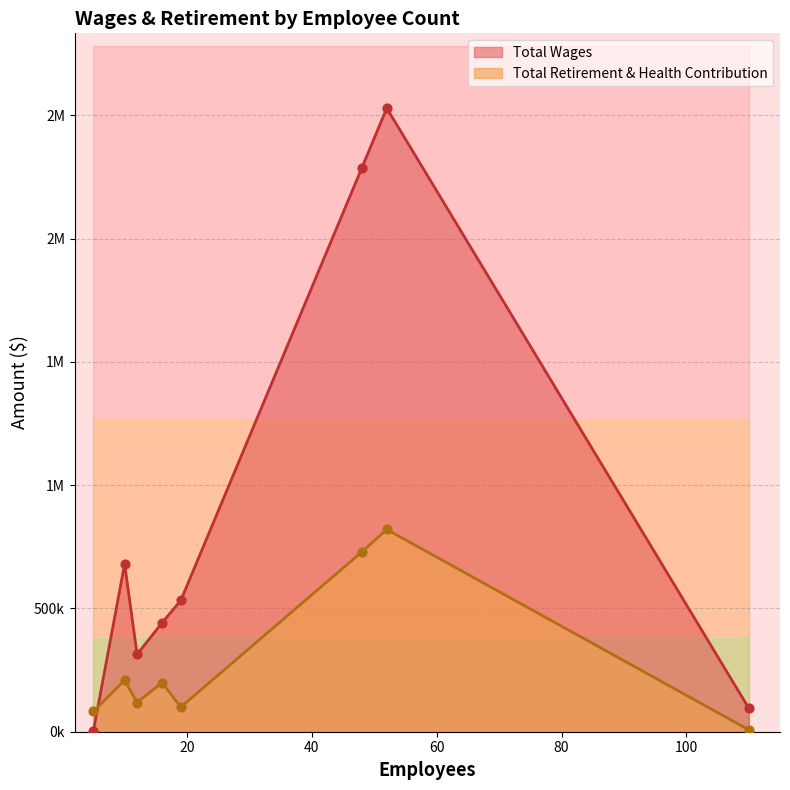

Which series contains the lowest Y value?

Total Wages